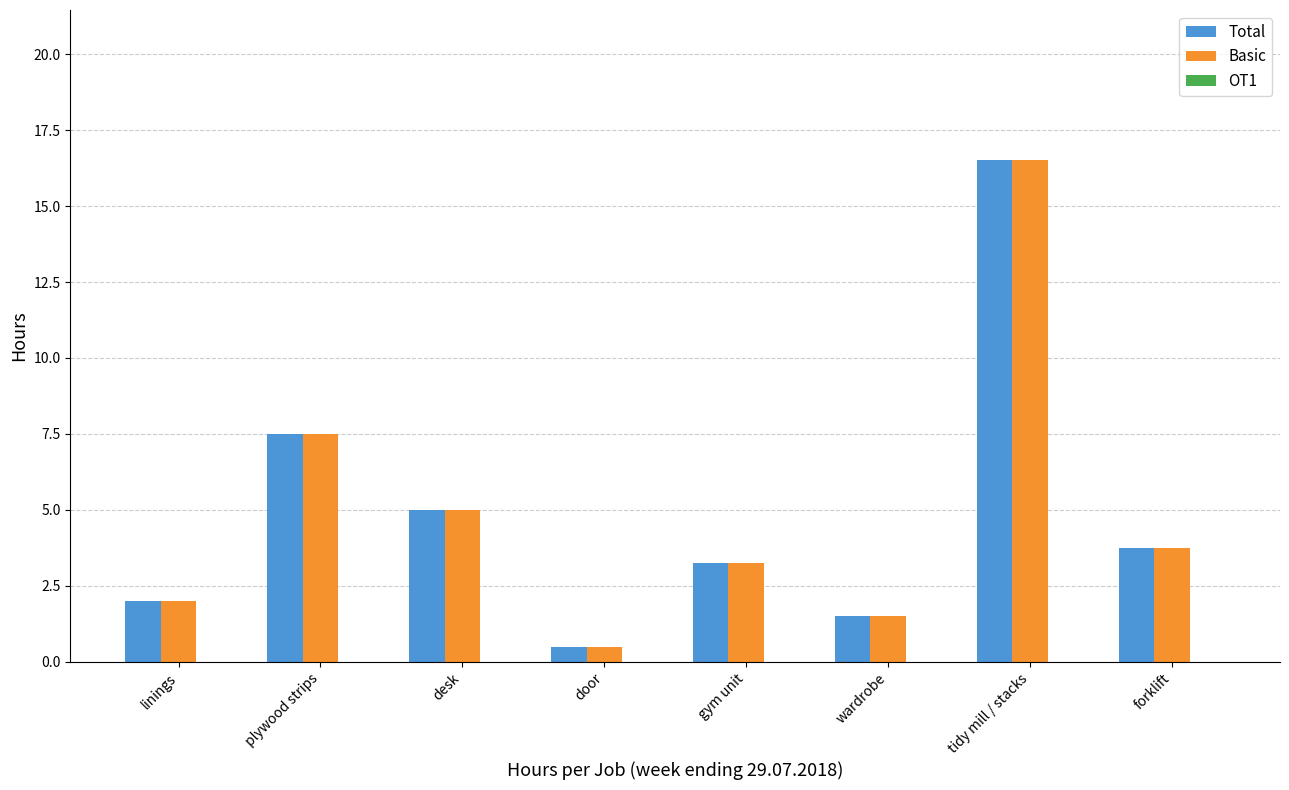

What is the total value across all series at plywood strips?

15.0